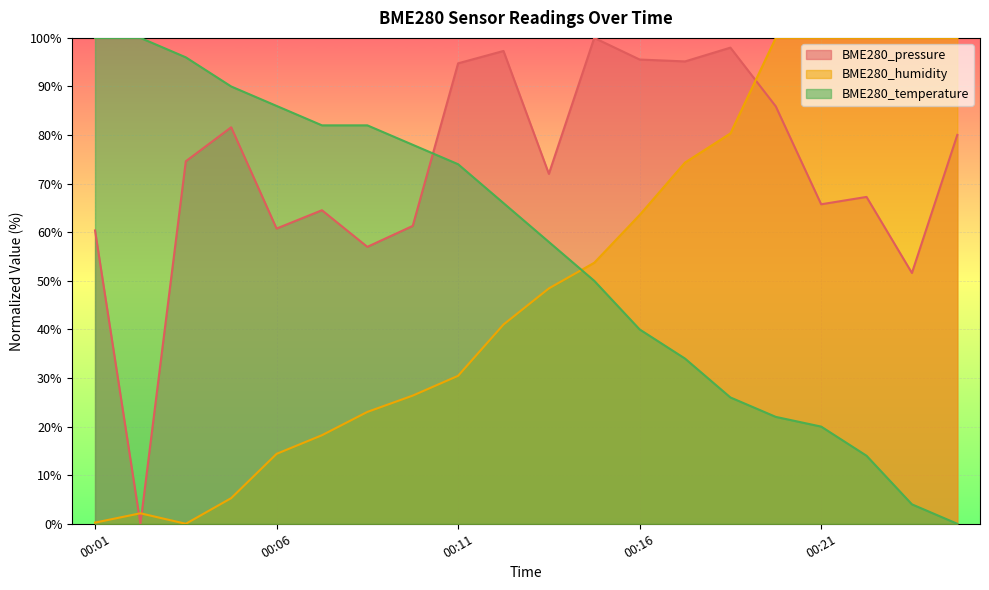

How many times do BME280_pressure and BME280_humidity cross each other?

3